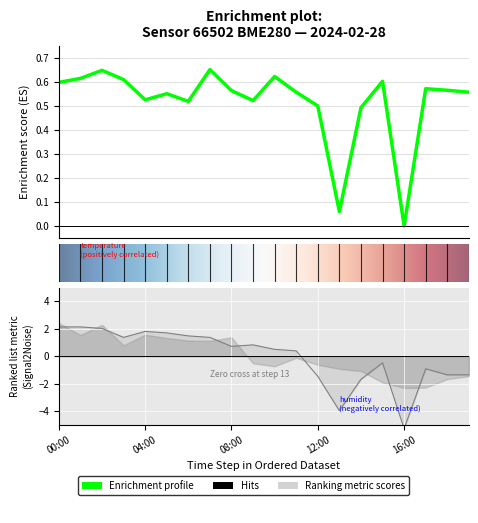

What is the difference between the highest and lowest values at 01:00?

1.5